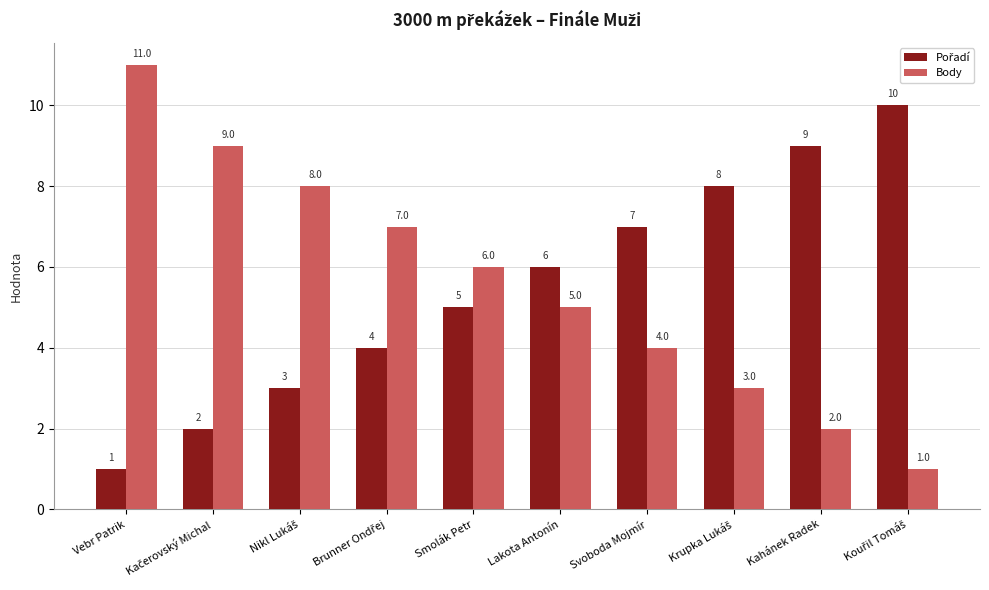

Which series has the largest range (max minus min)?

Body